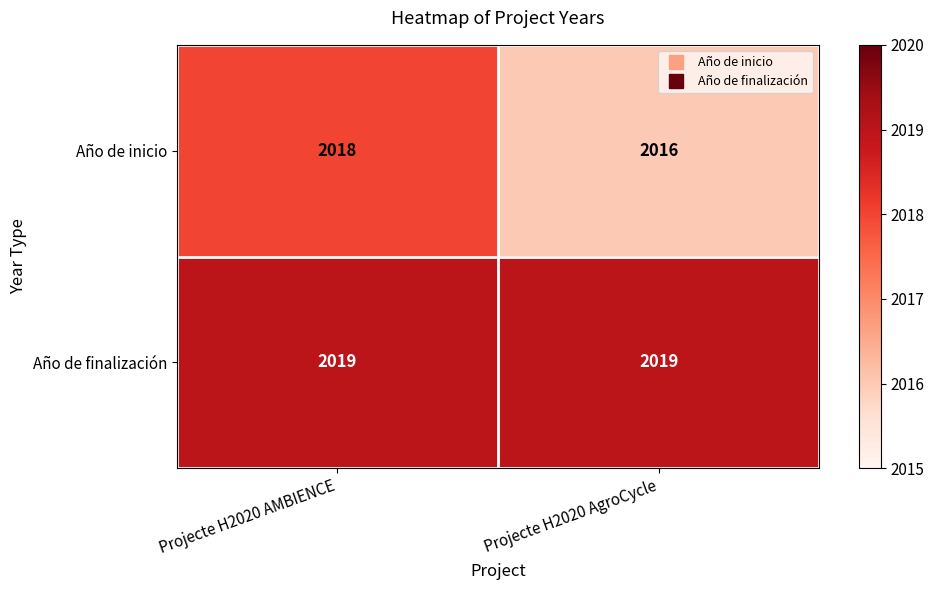

List the series in order of their peak value, highest first.

Año de finalización, Año de inicio